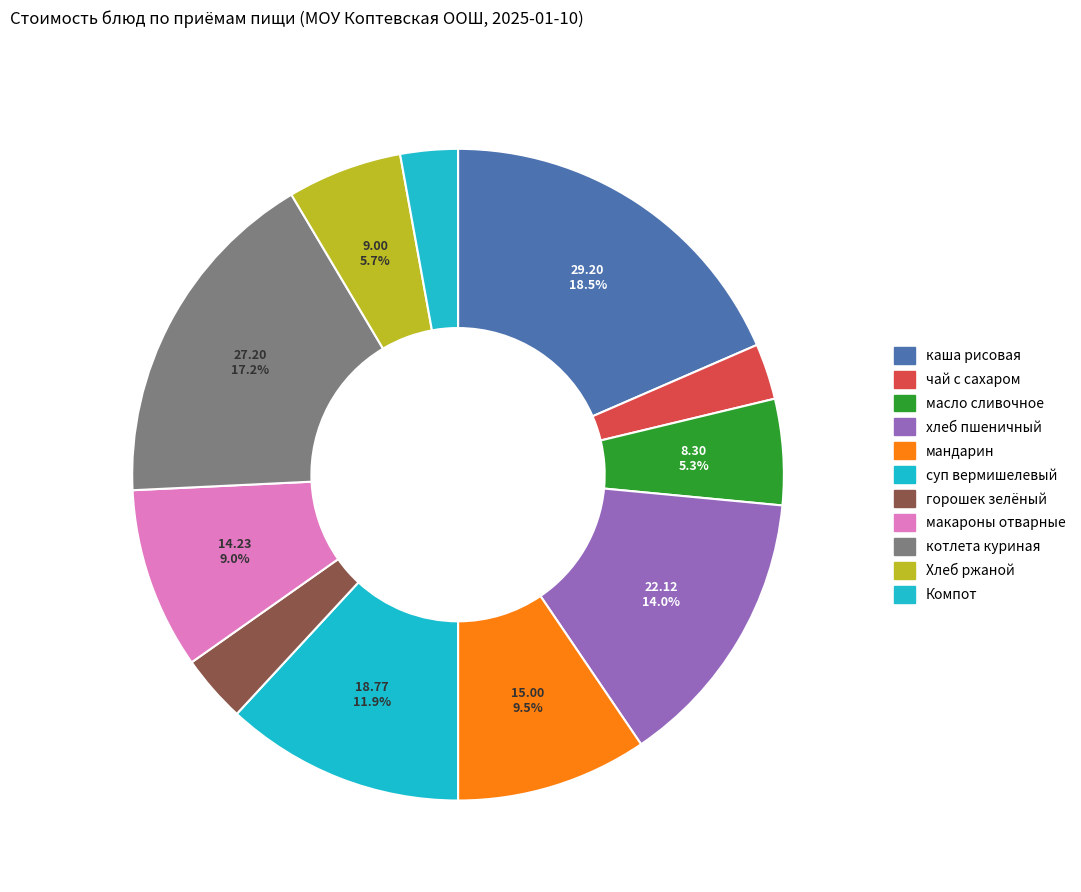

To the nearest percent, what is the difference between the largest and smallest slice percentages?

16%